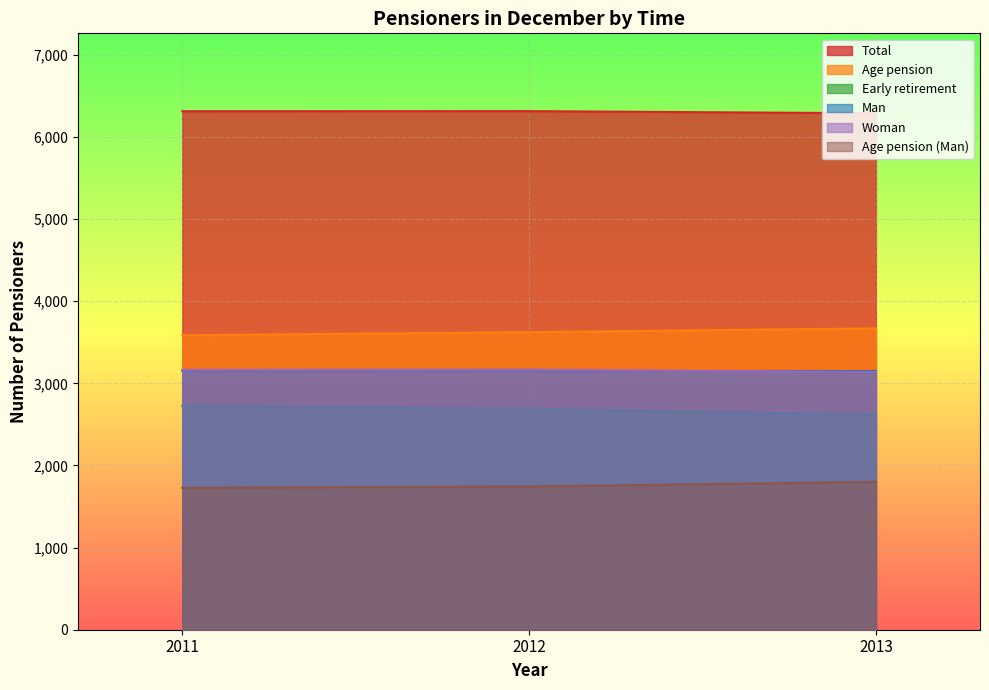

The Age pension series shows 6426 at 2013. True or false?

False